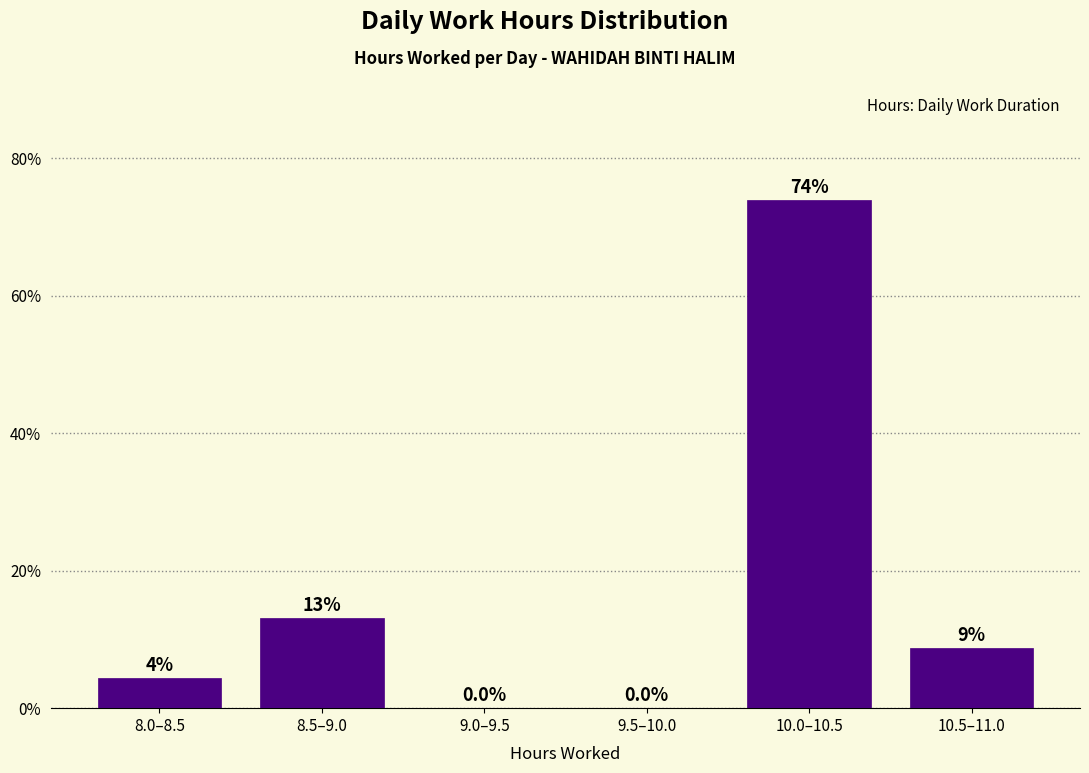

The chart shows a value of 73.9 at 10.0–10.5. True or false?

True